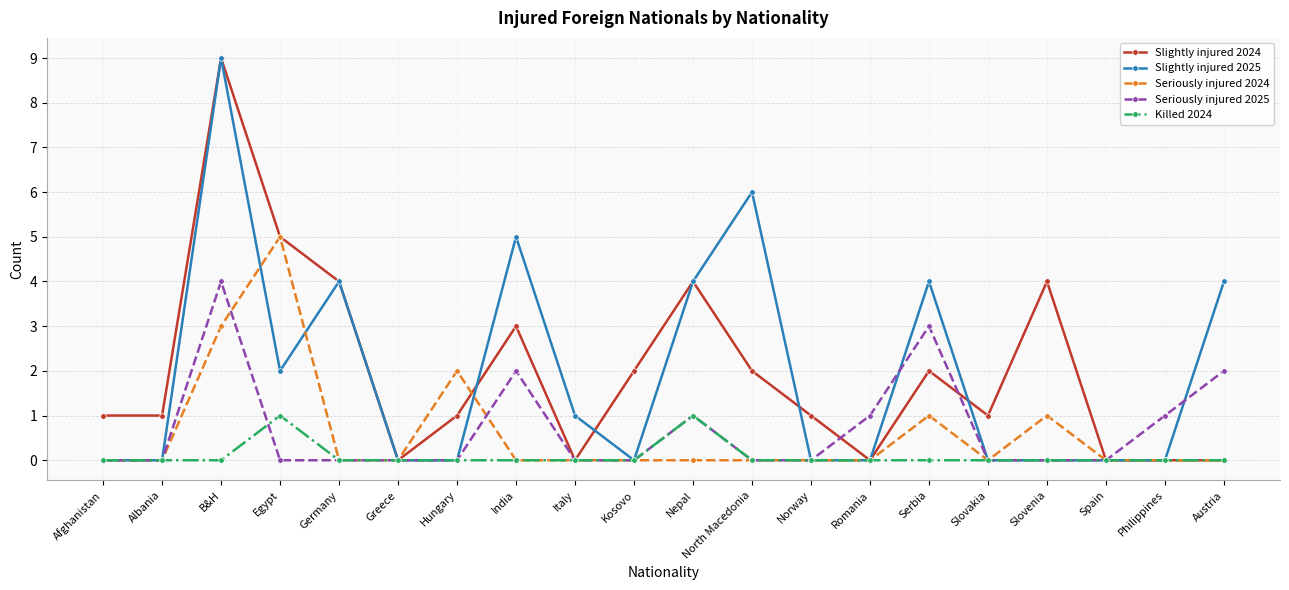

At which category does the chart reach its peak across all series?

B&H